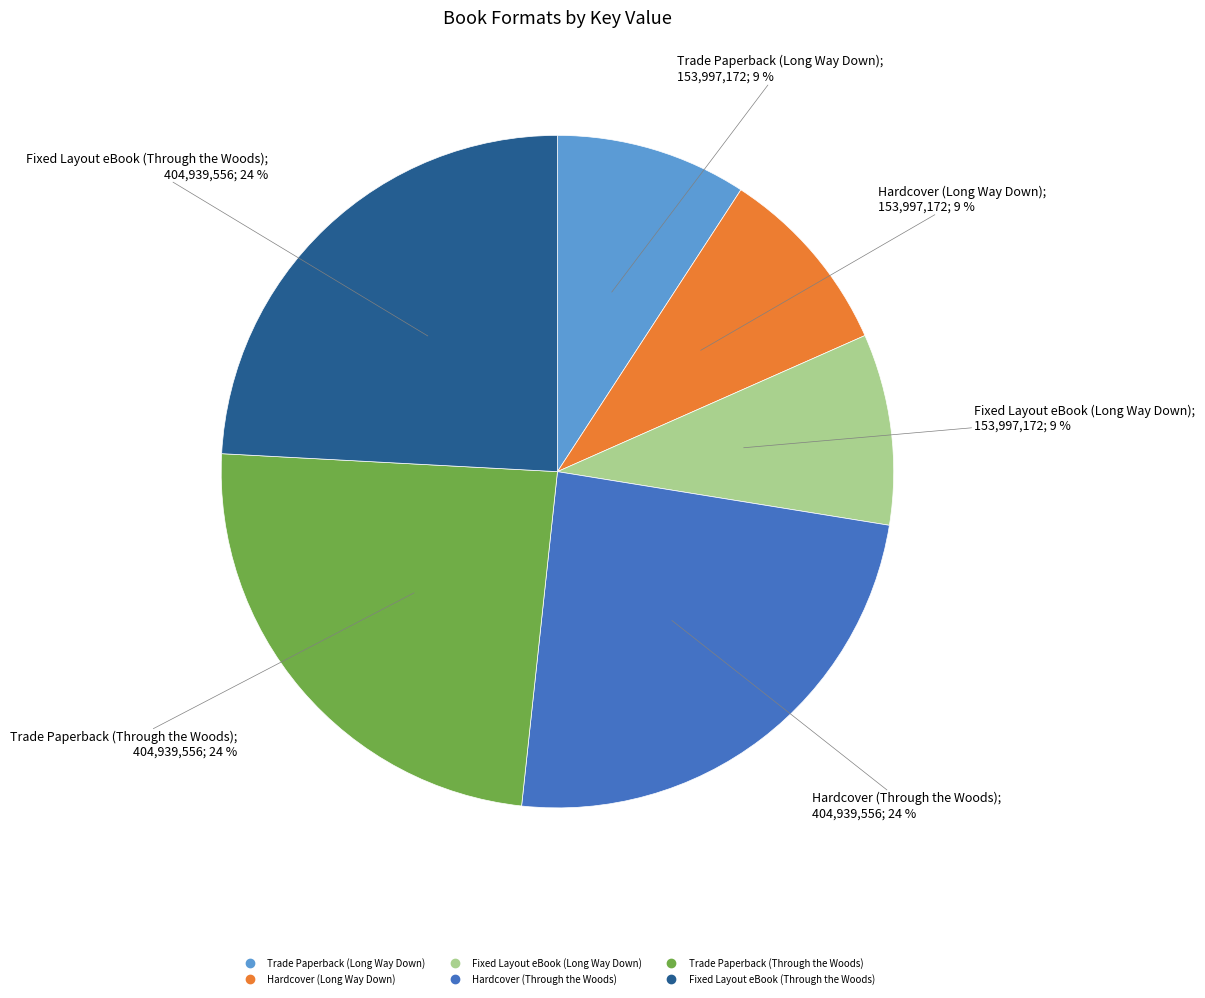

What percentage is the Trade Paperback (Through the Woods) slice, to the nearest percent?

24%